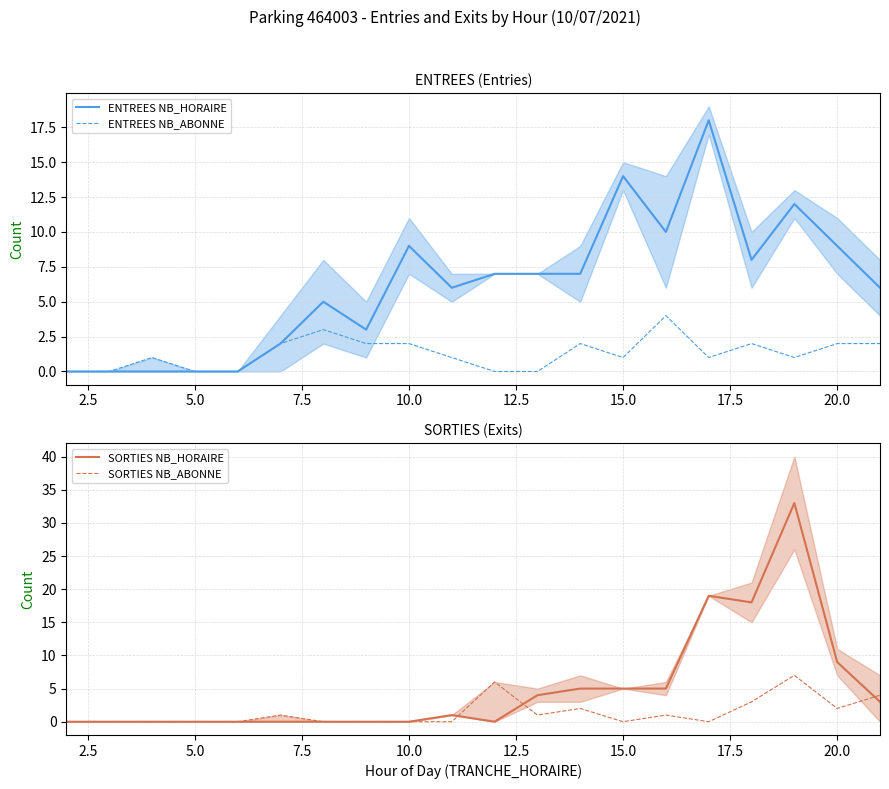

True or false: SORTIES NB_HORAIRE has a value of 14 at 20.0.

False